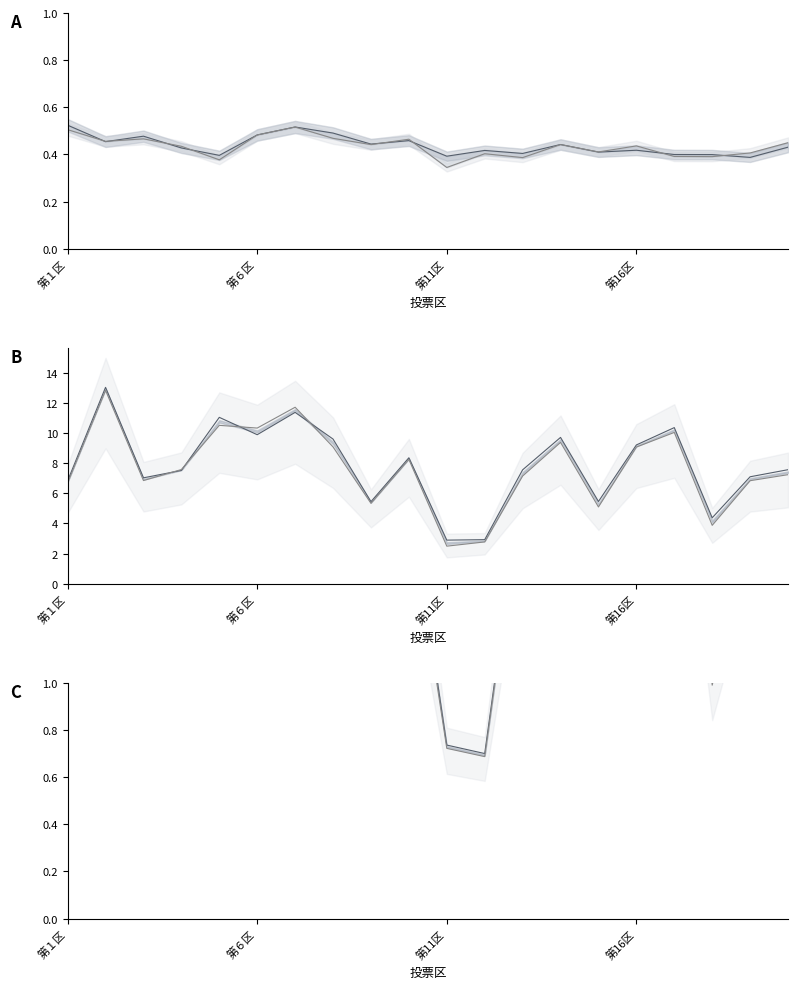

Which category has the lowest value in the 男有権者数(千人) series?

11